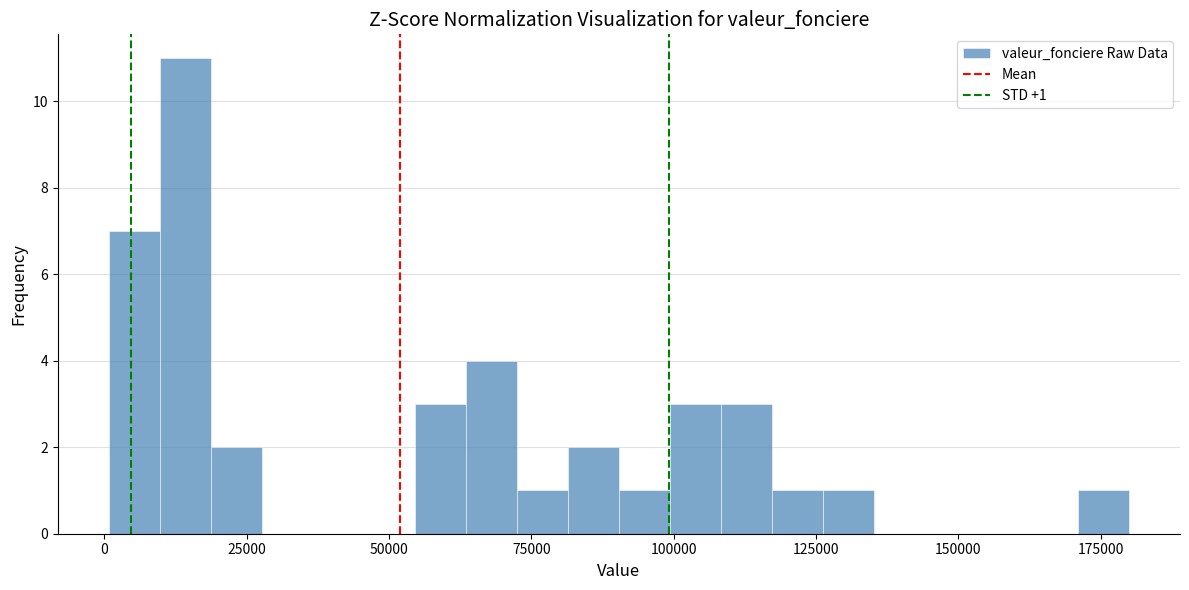

Read against the x-axis, roughly where is the centre of the tallest bar?

15000